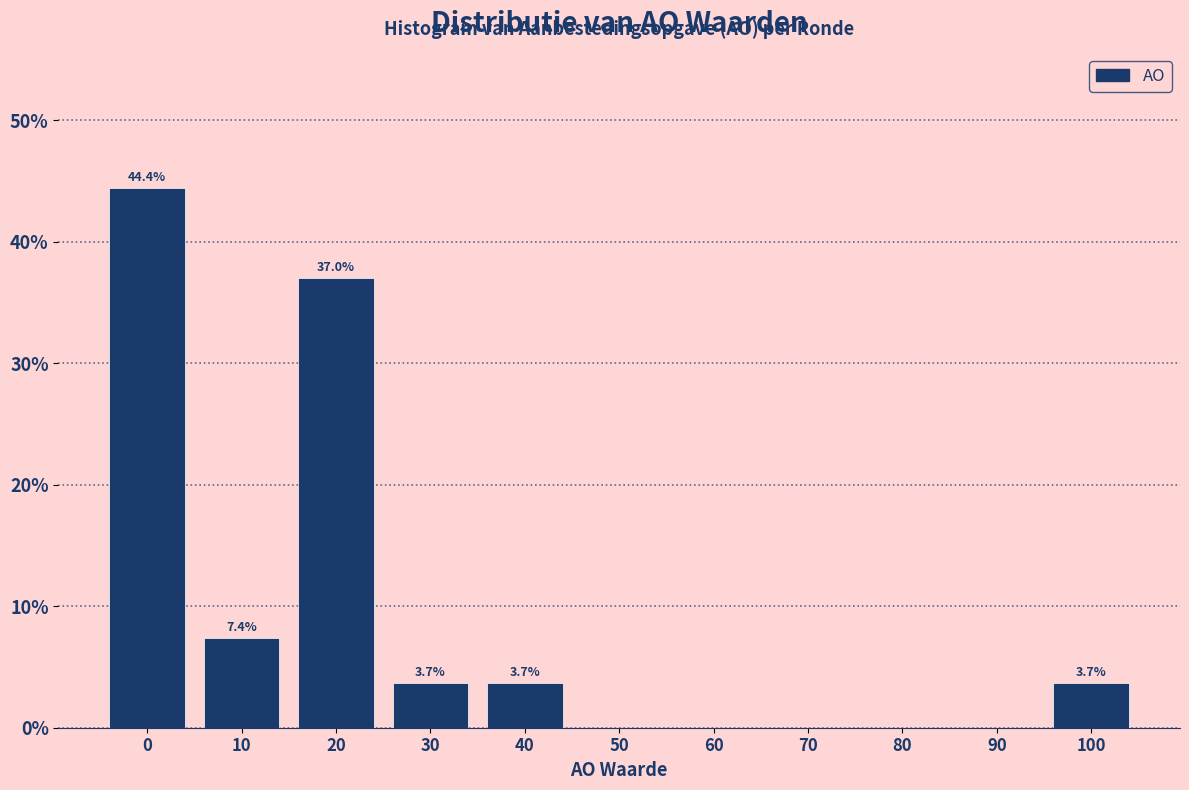

Reading right to left, what are all the values shown in this chart?

100=3.7	90=0.0	80=0.0	70=0.0	60=0.0	50=0.0	40=3.7	30=3.7	20=37.0	10=7.4	0=44.4